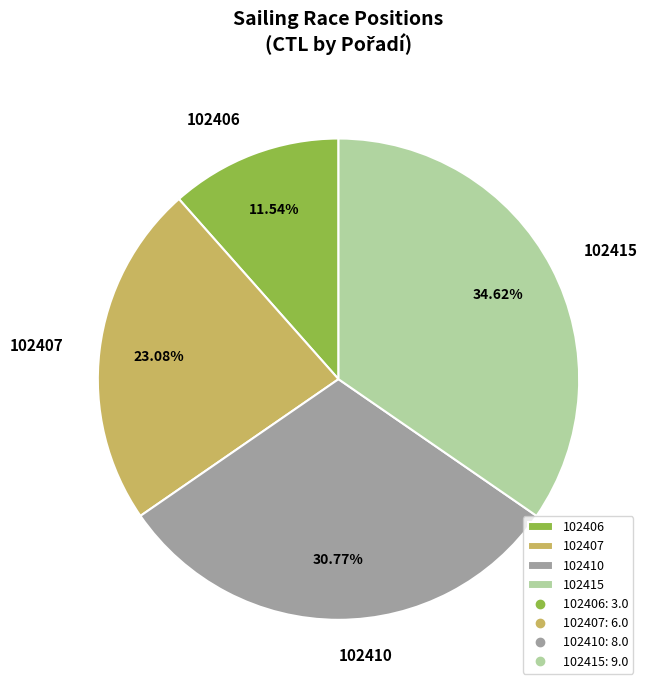

True or false: 102406 accounts for 12% of the total.

True